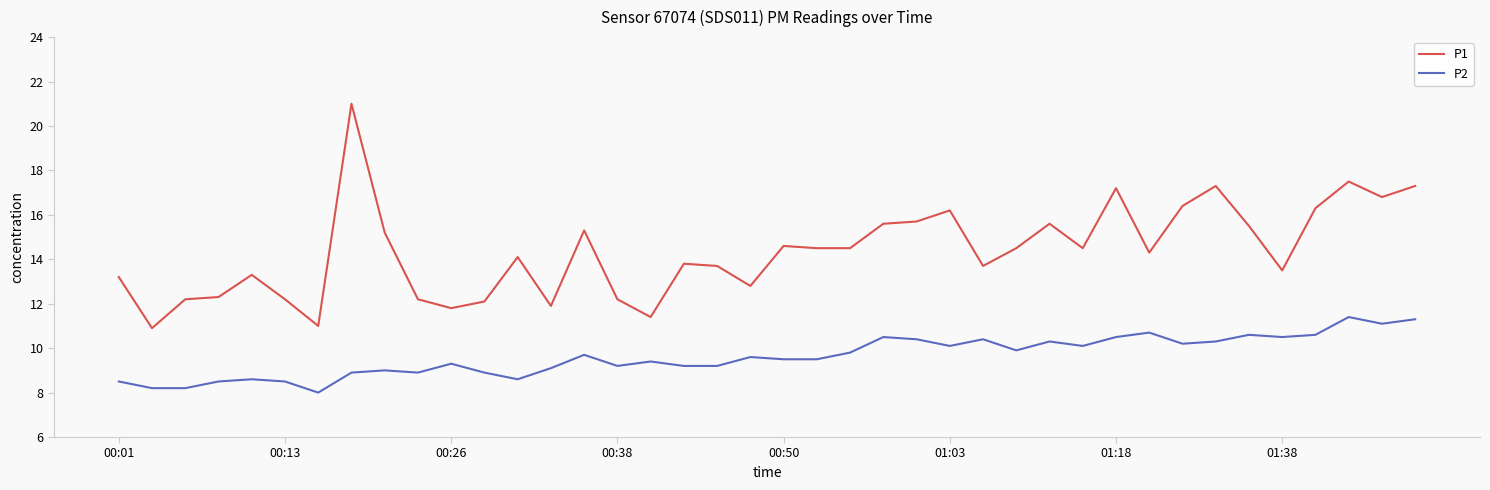

Rank the series by their average value, from highest to lowest.

P1, P2